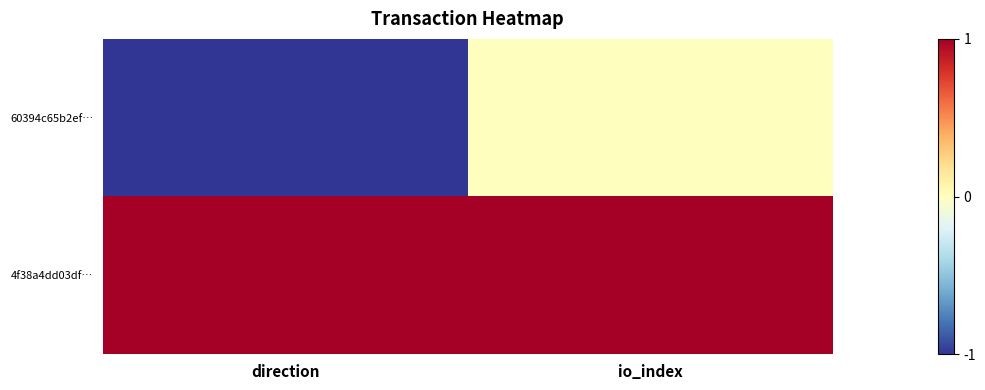

Which series has the largest range (max minus min)?

60394c65b2ef…